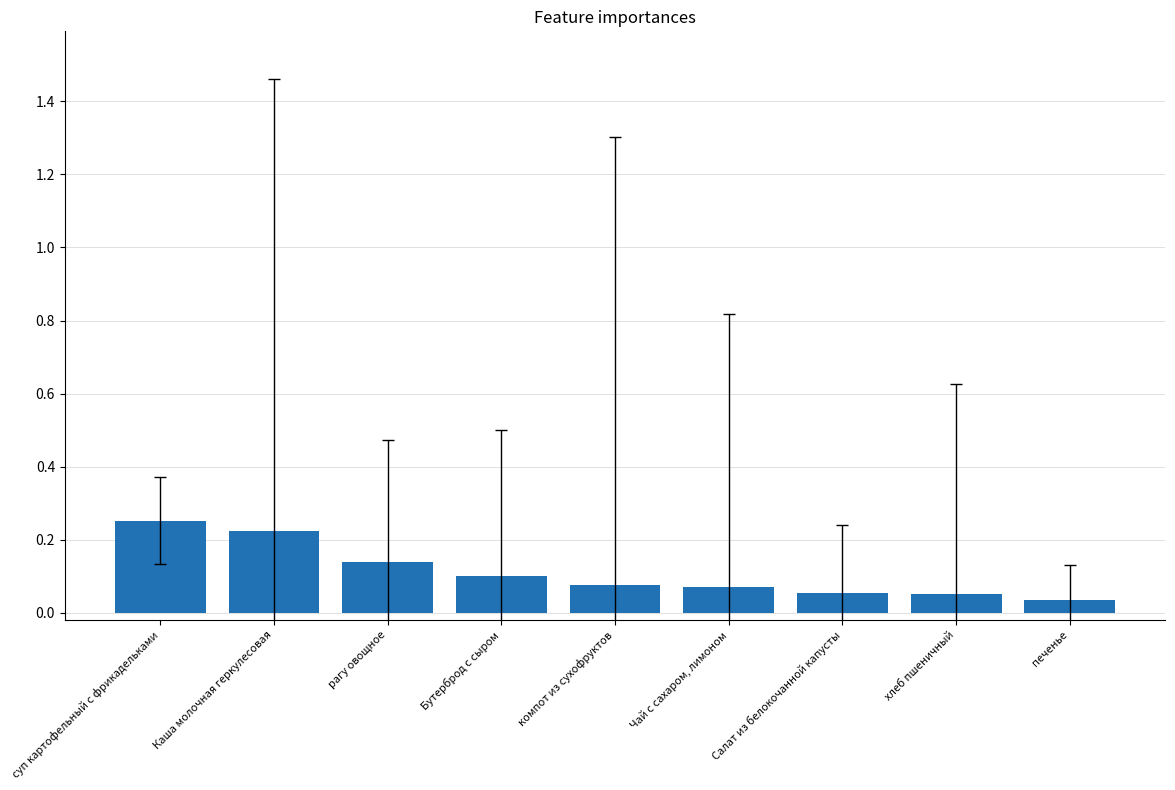

List the labels in order of value, smallest first.

печенье, хлеб пшеничный, Салат из белокочанной капусты, Чай с сахаром, лимоном, компот из сухофруктов, Бутерброд с сыром, рагу овощное, Каша молочная геркулесовая, суп картофельный с фрикадельками